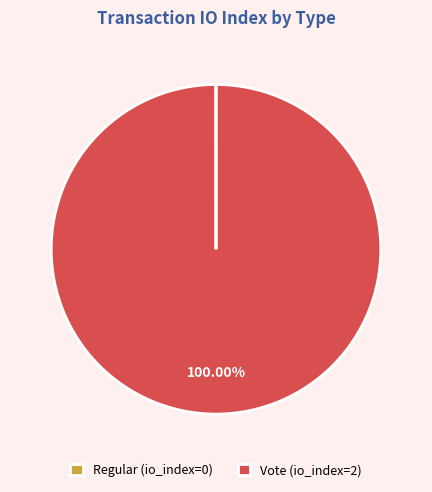

Is it true that Vote is 92% of the pie?

False